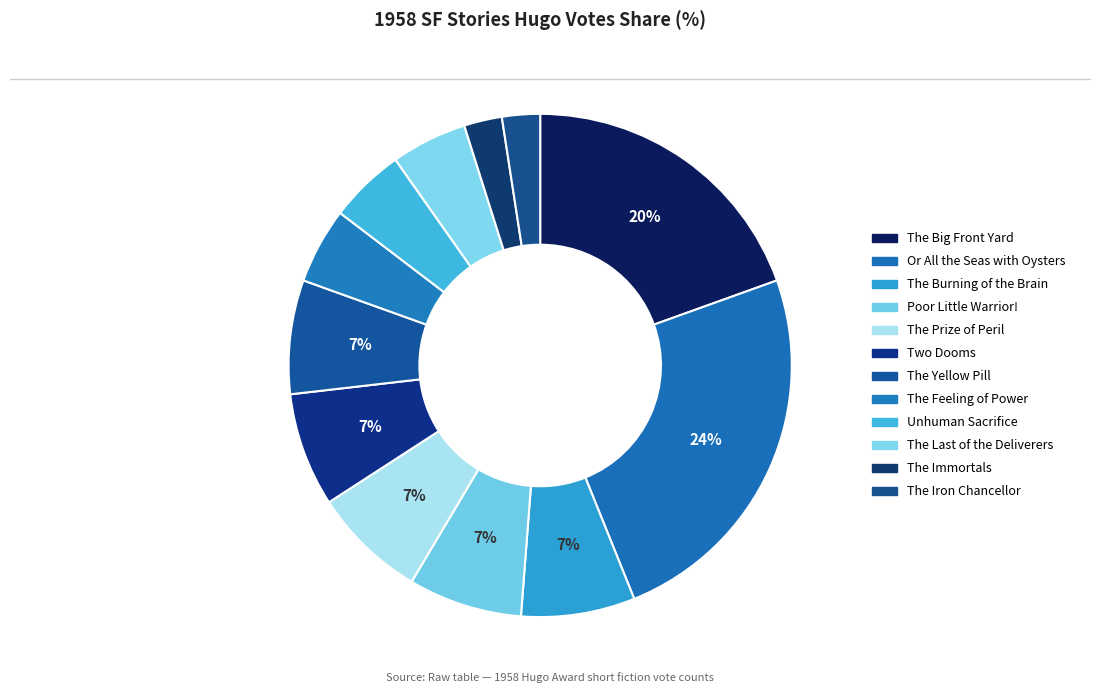

How many segments does this pie chart have?

12